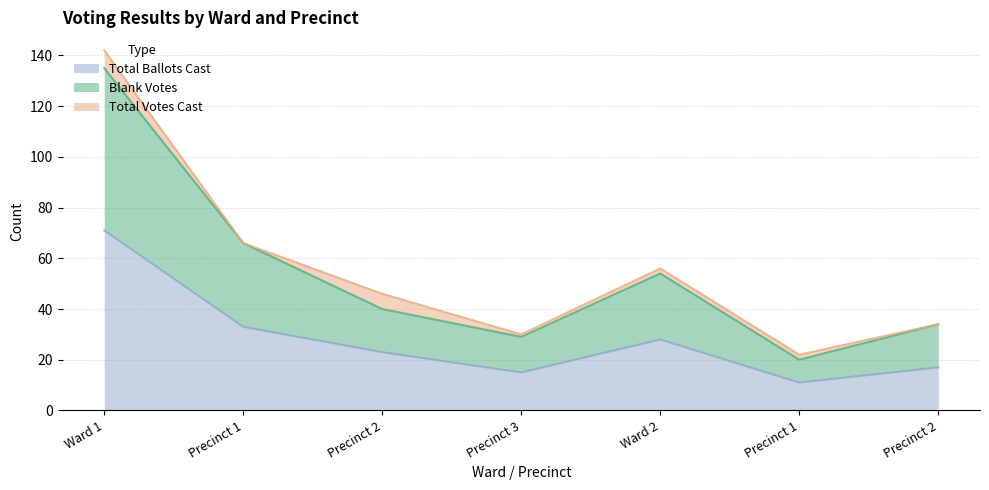

Does the chart display data point markers on the line(s)?

No